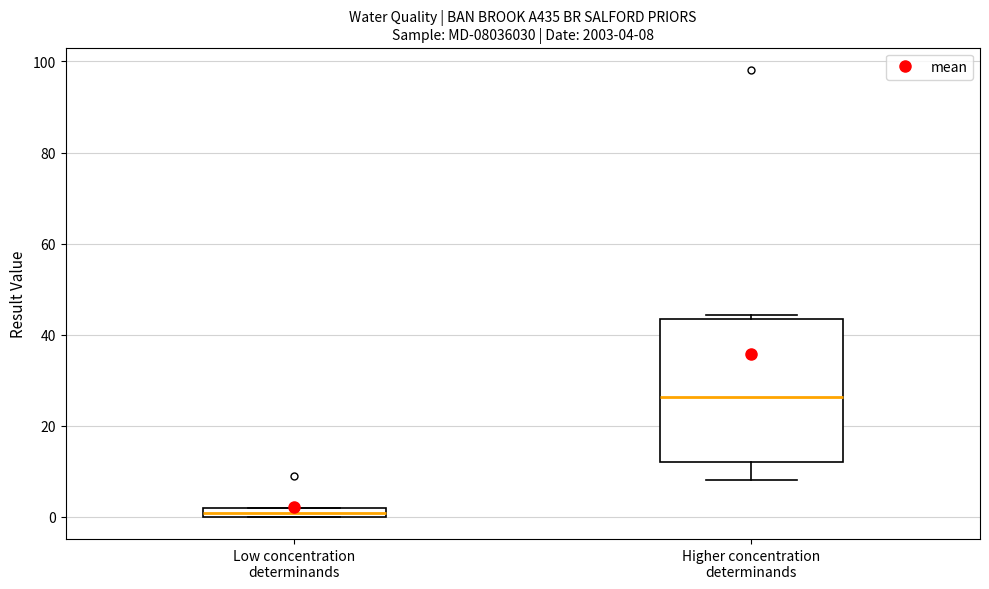

Which box's median line is the highest?

Higher concentration determinands